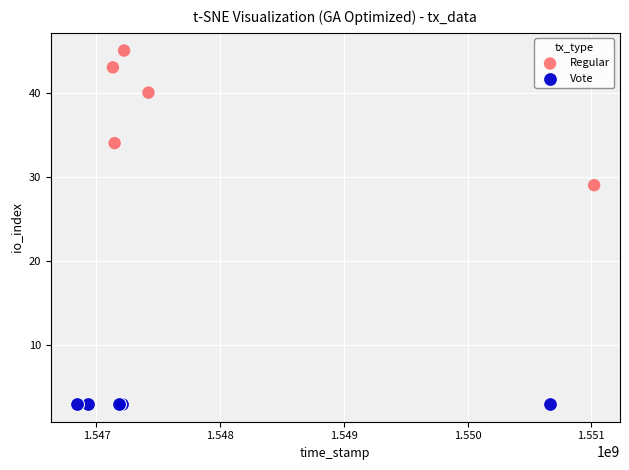

Which series reaches the minimum Y coordinate?

Vote